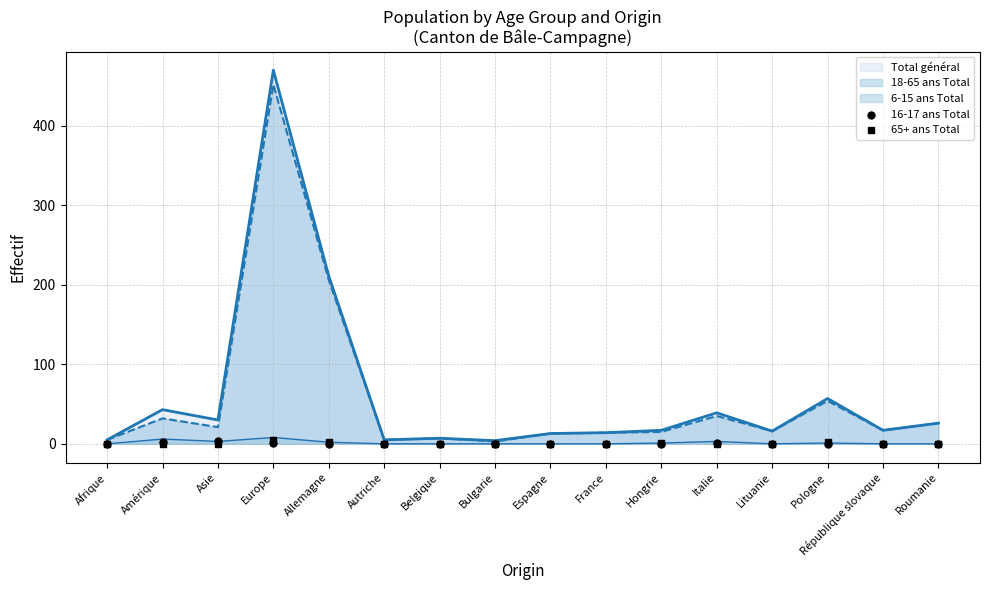

Is the value of 16-17 ans Total at Hongrie greater than the value of 65+ ans Total at Europe?

No